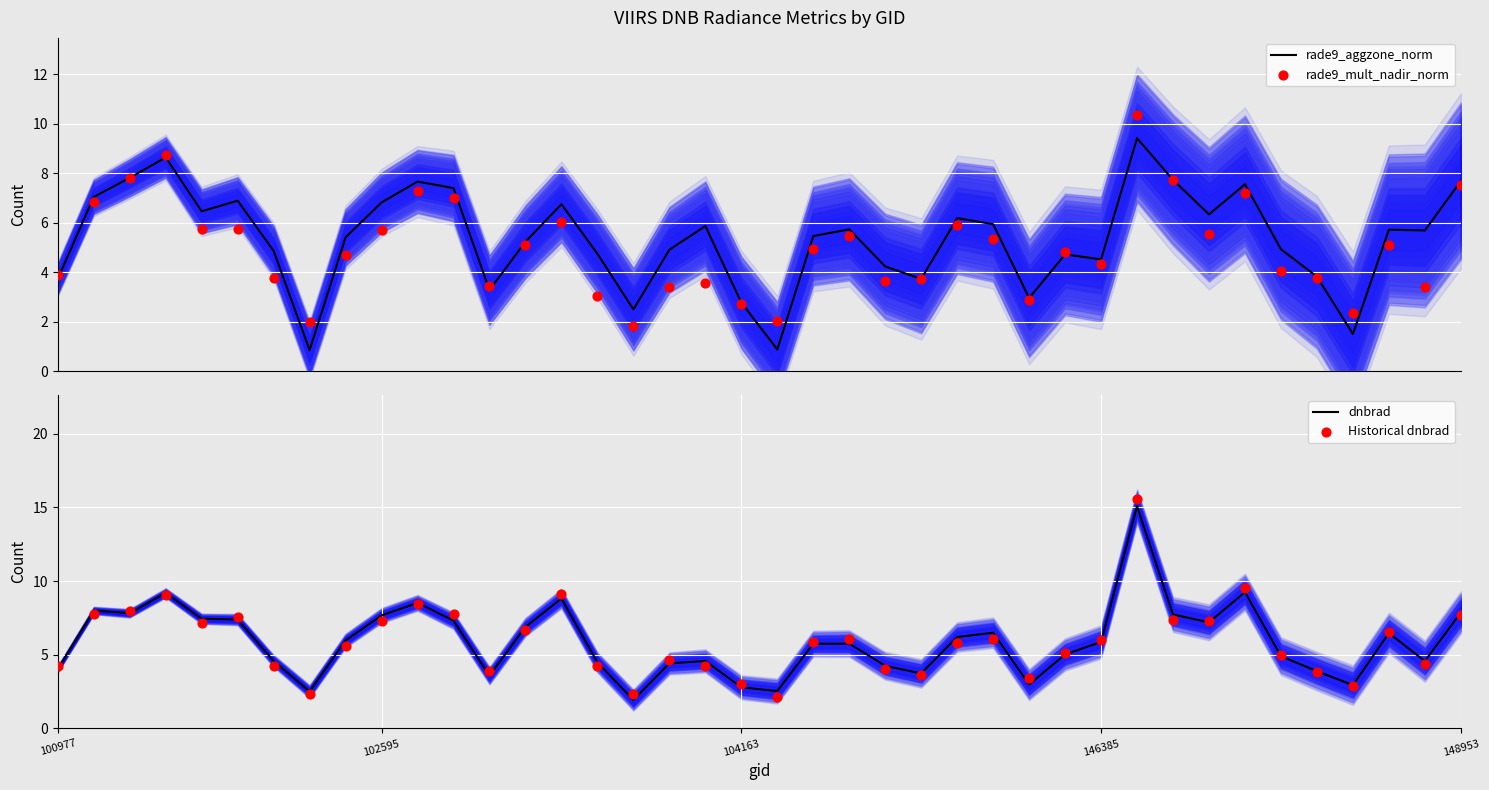

What are all the series names shown in the legend?

rade9_aggzone_norm, rade9_mult_nadir_norm, dnbrad, Historical dnbrad